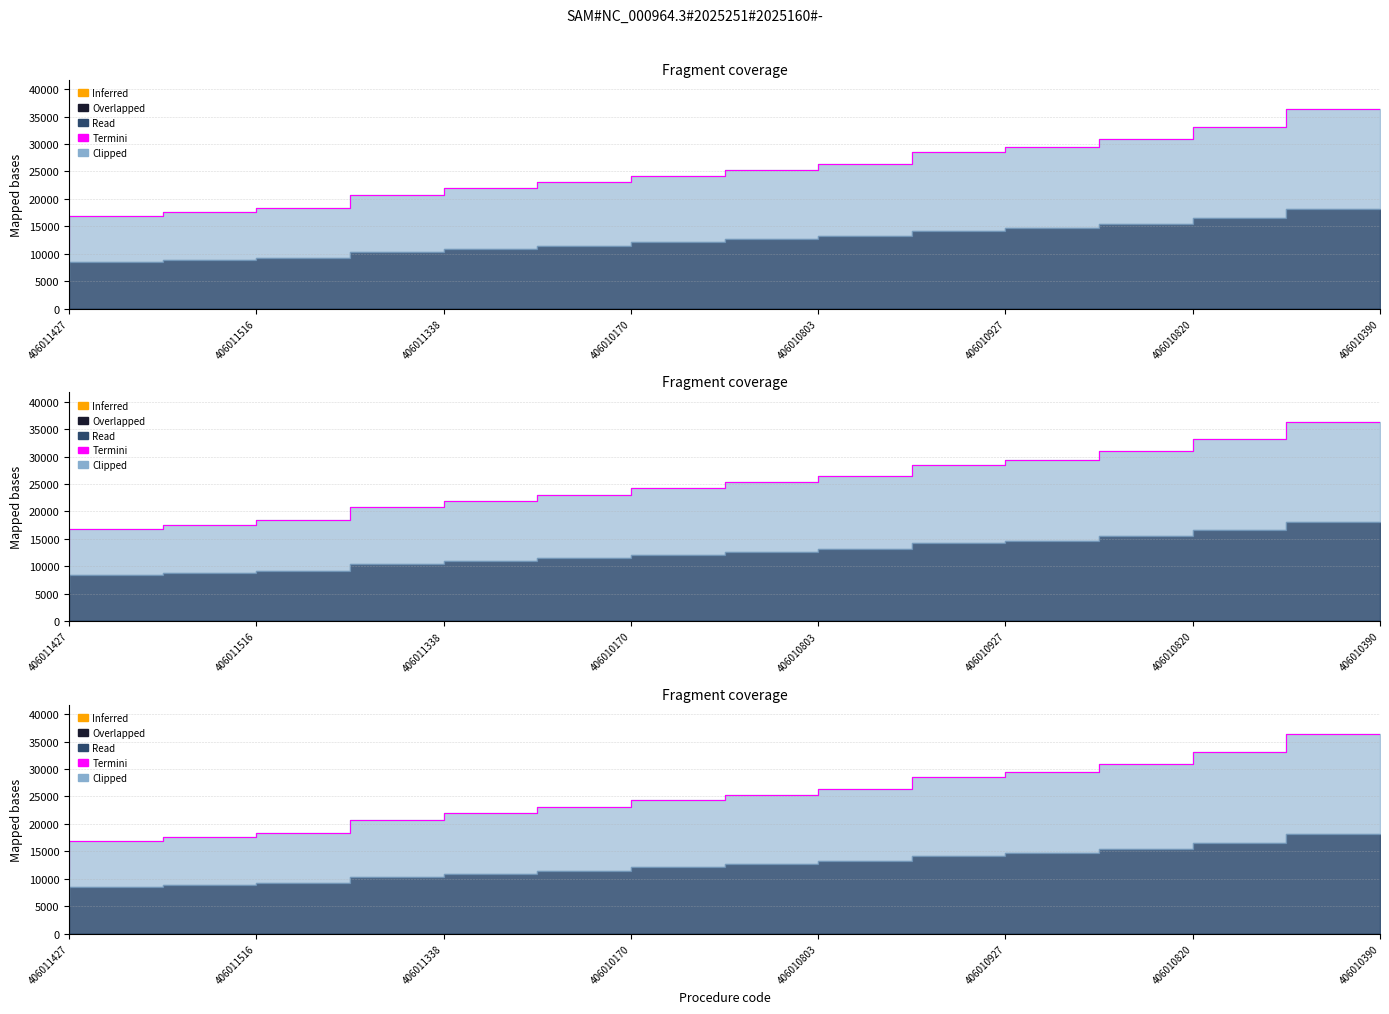

What is the sum of all values?

363189.0